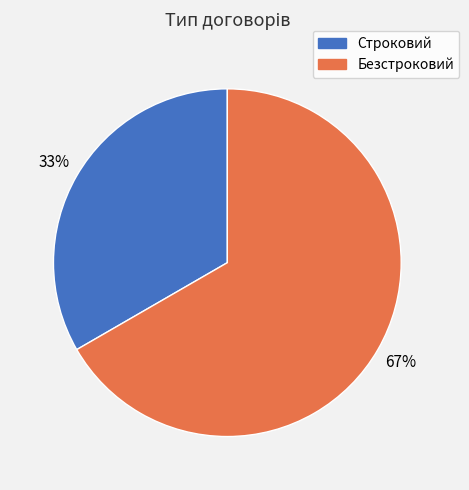

Is the sum of Строковий and Безстроковий greater than half?

Yes